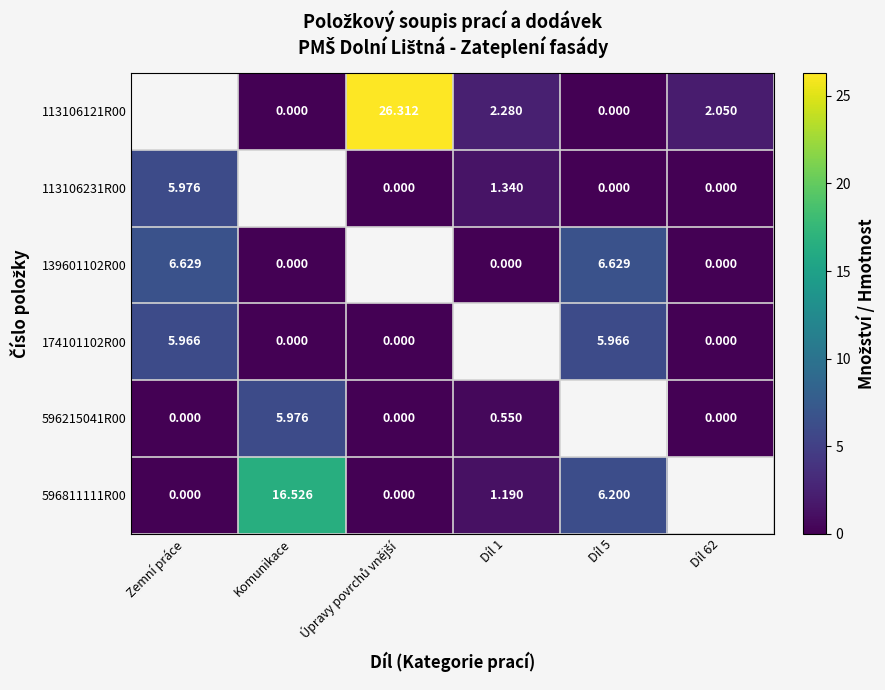

Is the value of 596215041R00 at Úpravy povrchů vnější greater than the value of 596811111R00 at Díl 62?

No